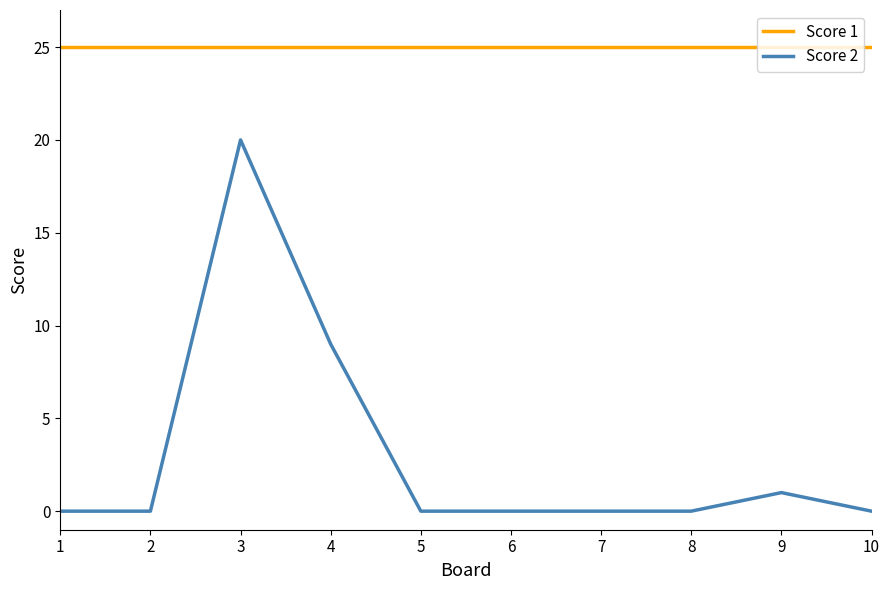

What is the sum of all Score 2 values?

30